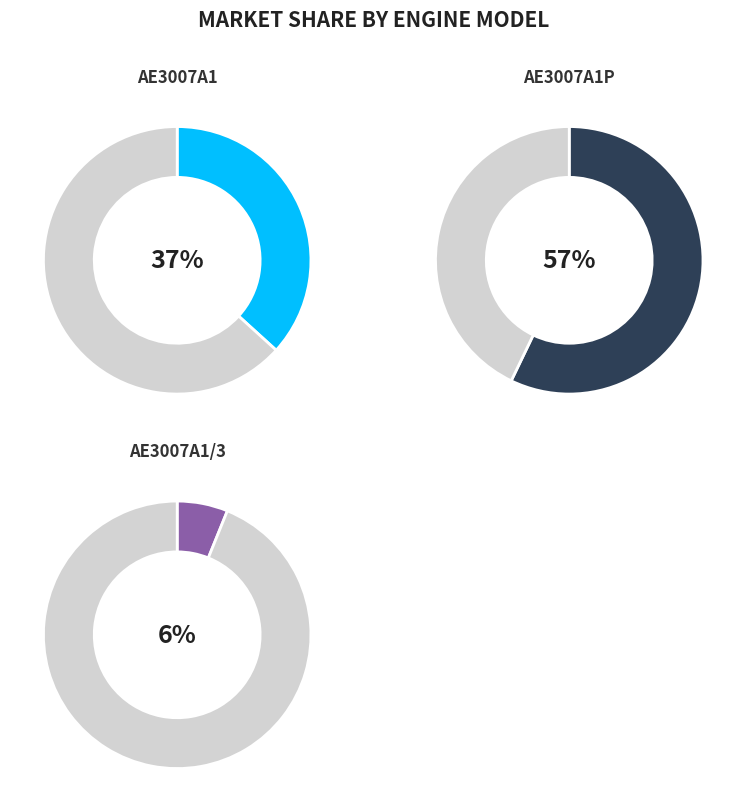

Count the number of slices in the pie.

3